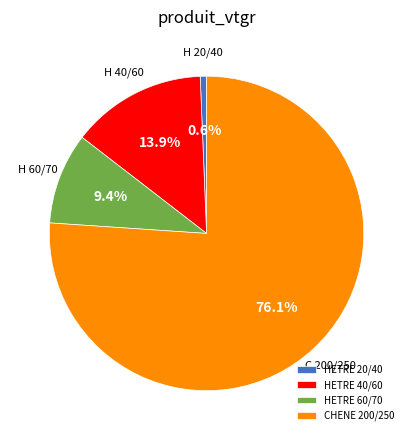

Rank the categories by value from highest to lowest.

CHENE 200/250, HETRE 40/60, HETRE 60/70, HETRE 20/40